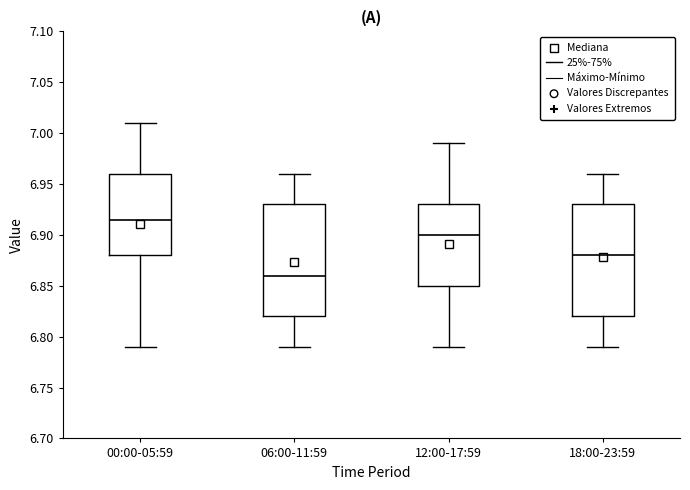

Reading left to right, read every box against the y-axis: the position of its median line, the range the box covers, and the ends of its whiskers. The values are not printed on the chart, so give them approximately, as read against the axis.

00:00-05:59: median 6.915, box 6.880 to 6.960, whiskers 6.790 to 7.010
06:00-11:59: median 6.860, box 6.820 to 6.930, whiskers 6.790 to 6.960
12:00-17:59: median 6.900, box 6.850 to 6.930, whiskers 6.790 to 6.990
18:00-23:59: median 6.880, box 6.820 to 6.930, whiskers 6.790 to 6.960